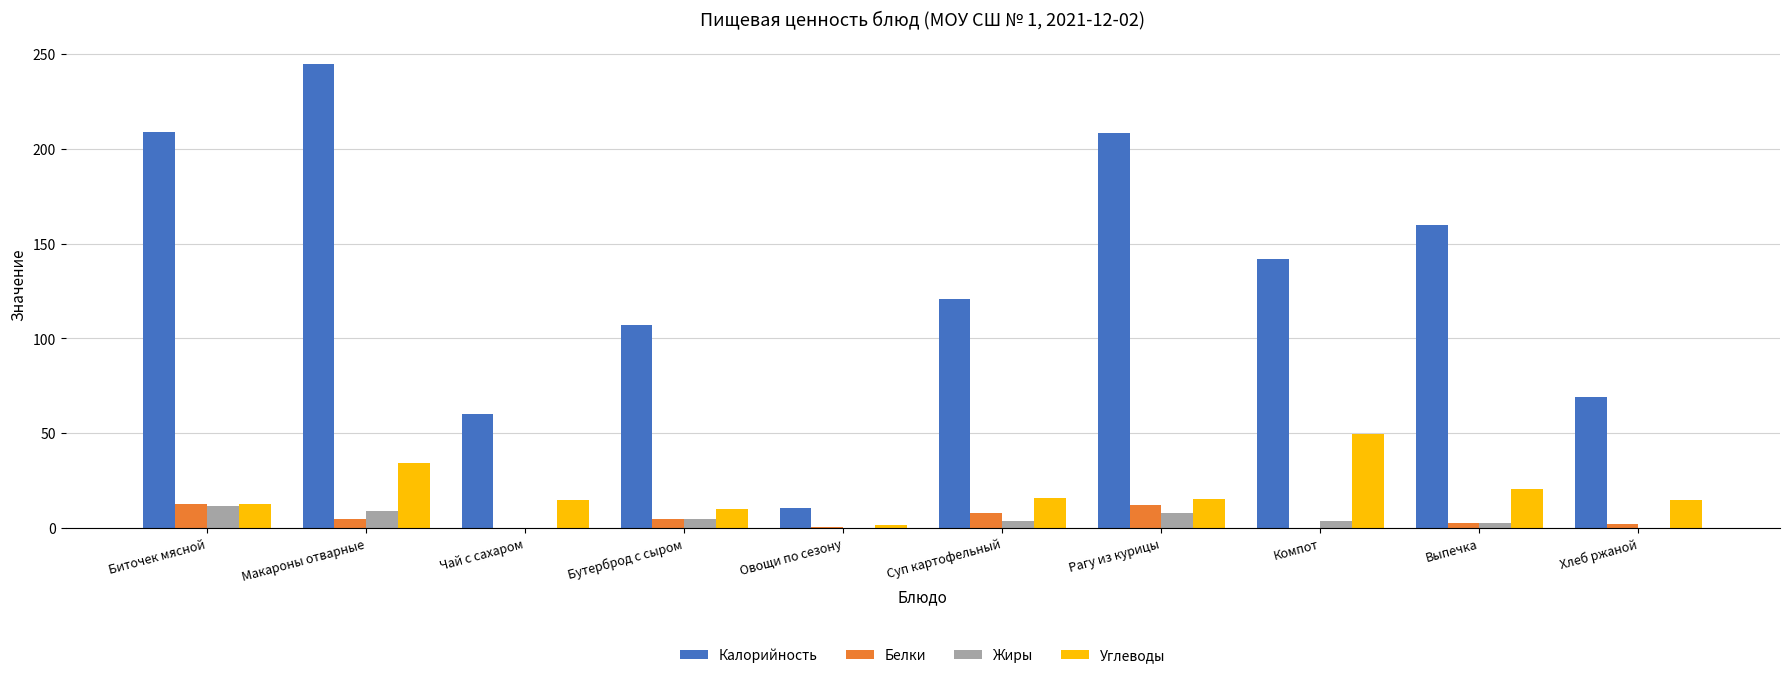

Which series has the largest total across all categories?

Калорийность